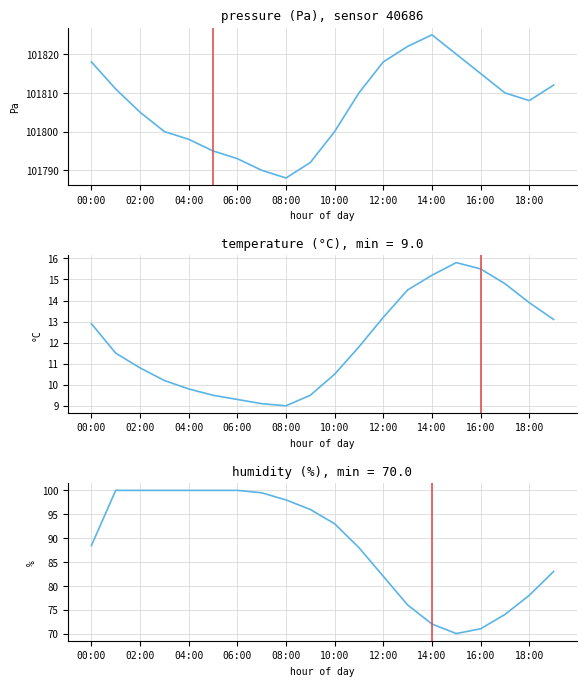

How many values in the pressure series are below 101810?

10